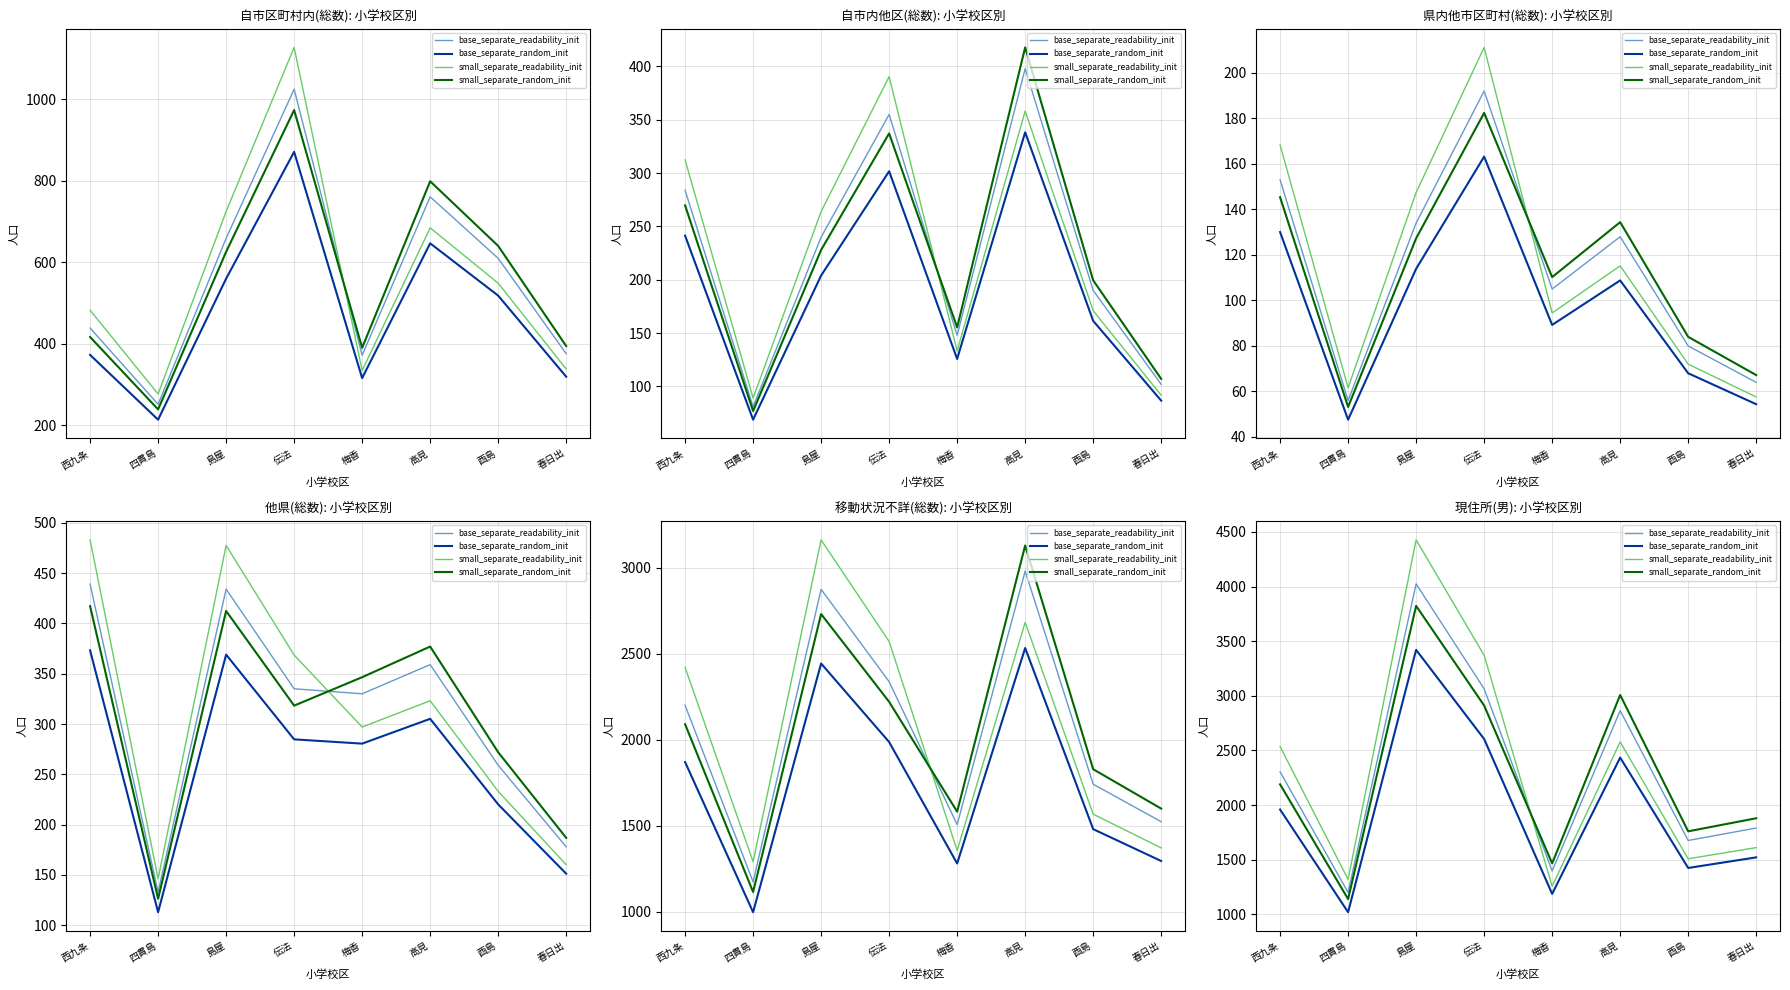

What is the difference between the base_separate_readability_init values at 梅香 and 伝法?

1667.0